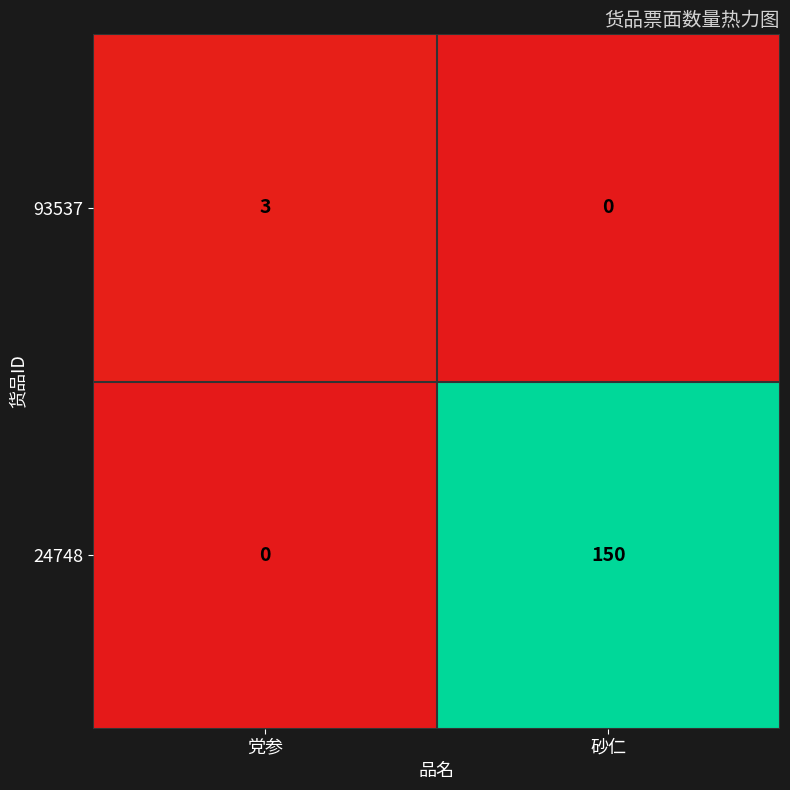

Rank the series by their maximum value, from lowest to highest.

93537, 24748